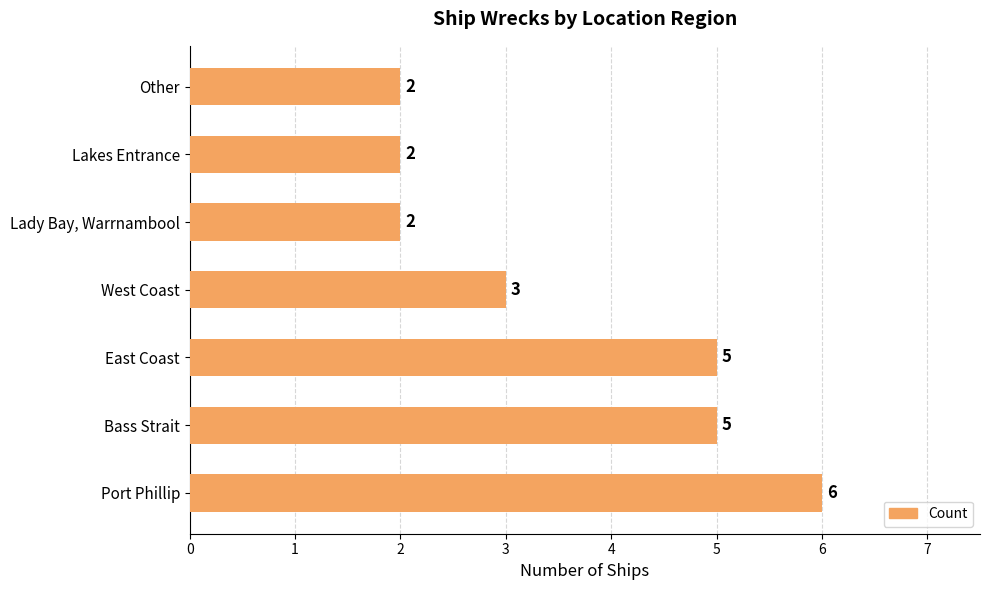

What value does the data have at East Coast?

5